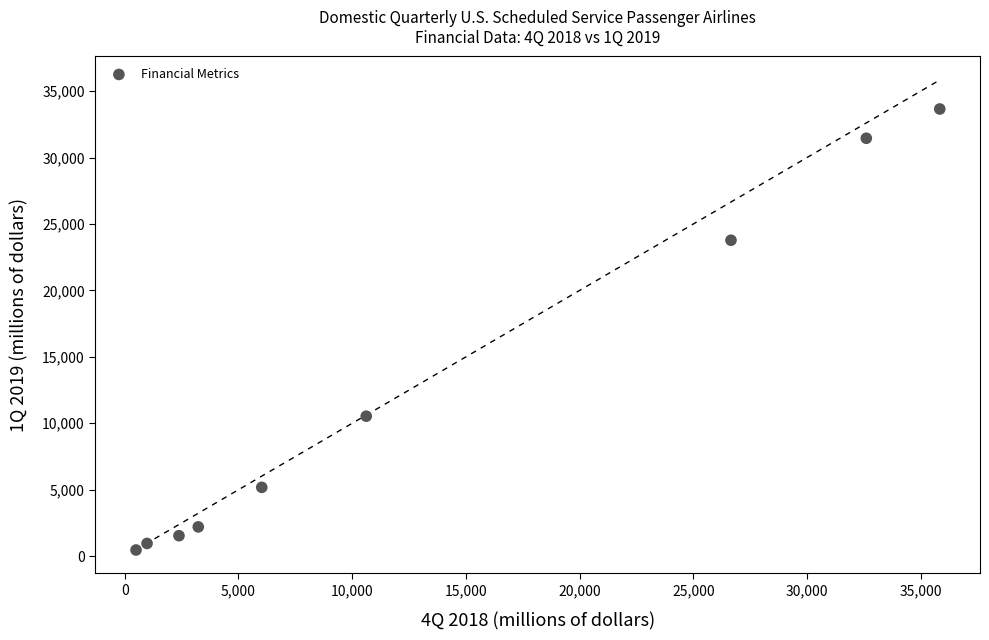

What is the range of X values (max minus min)?

35341.6